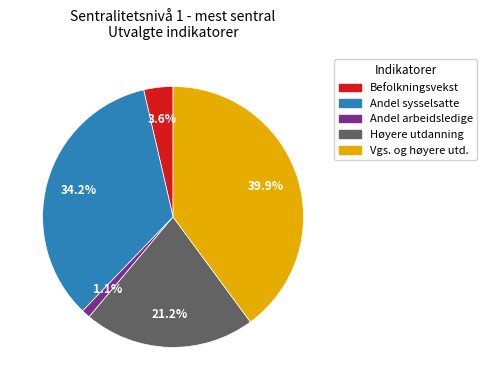

What is the ratio of the value at Andel sysselsatte to the value at Vgs. og høyere utd.?

0.9